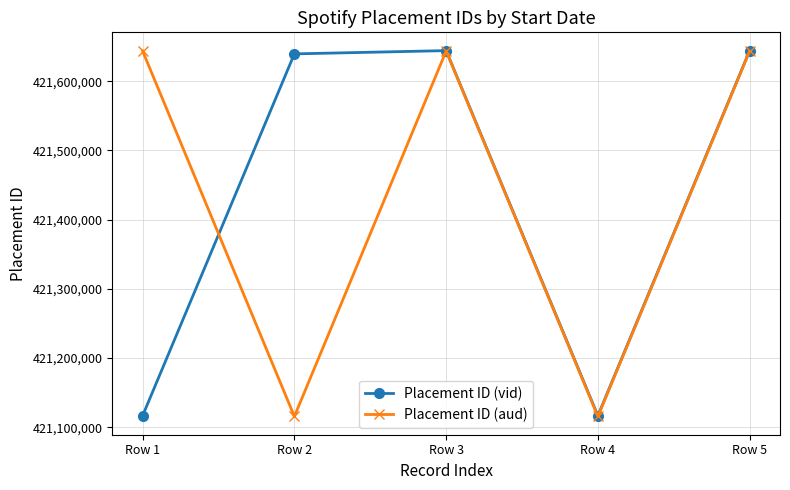

What is the sum of all Placement ID (aud) values?

2107162403